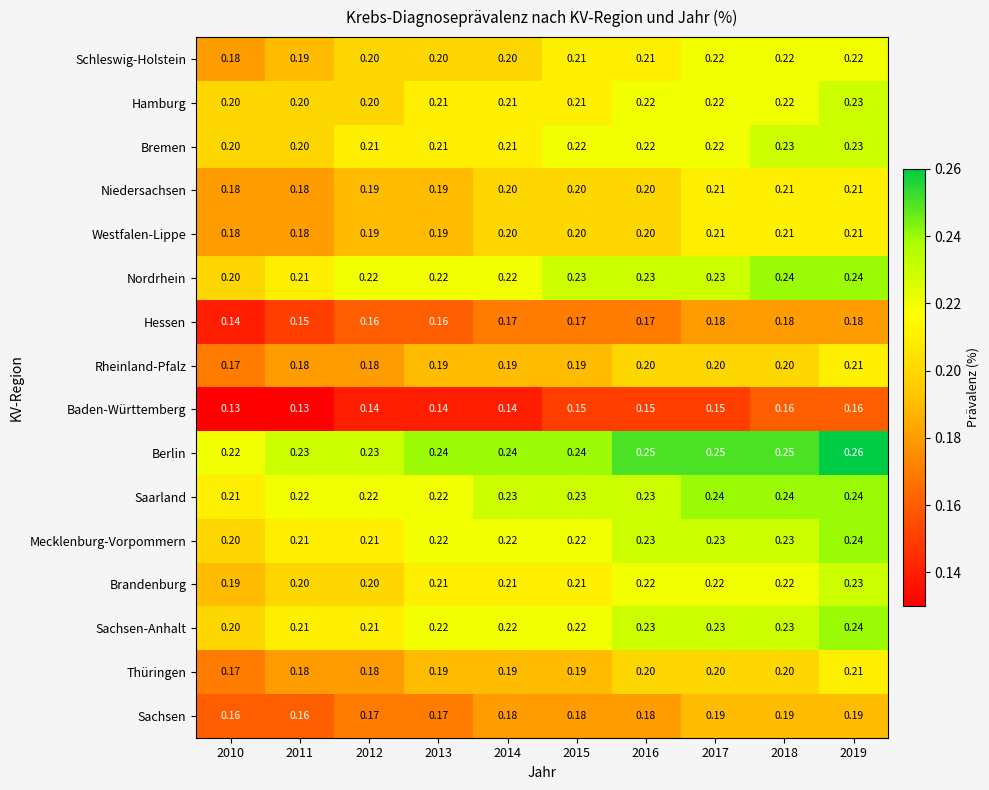

Is the value of Baden-Württemberg at 2018 greater than the value of Saarland at 2013?

No